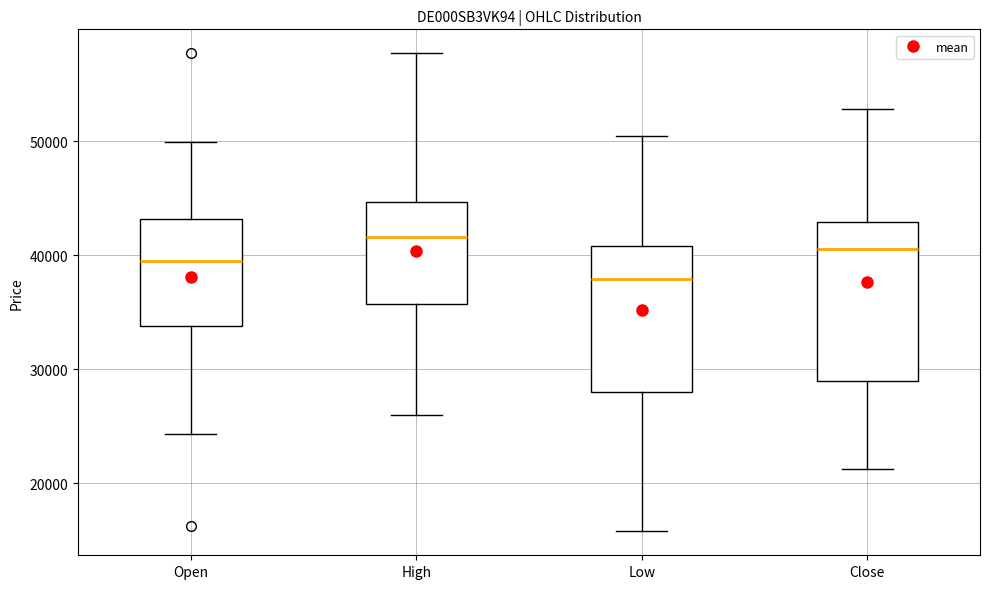

Which box is the tallest, from its lower edge to its upper edge?

Close